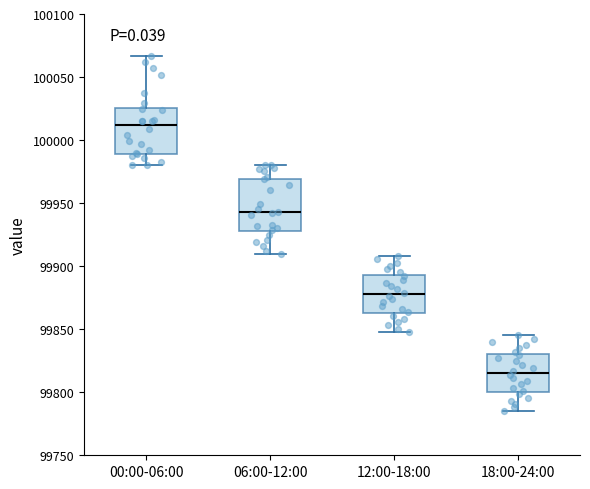

Reading left to right, transcribe this box plot: for each box, give where its median line is, the range the box spans, and where its two whiskers end, as read against the y-axis. The values are not printed on the chart, so give them approximately, as read against the axis.

00:00-06:00: median 100010, box 99990 to 100025, whiskers 99980 to 100065
06:00-12:00: median 99945, box 99930 to 99970, whiskers 99910 to 99980
12:00-18:00: median 99880, box 99865 to 99895, whiskers 99850 to 99910
18:00-24:00: median 99815, box 99800 to 99830, whiskers 99785 to 99845